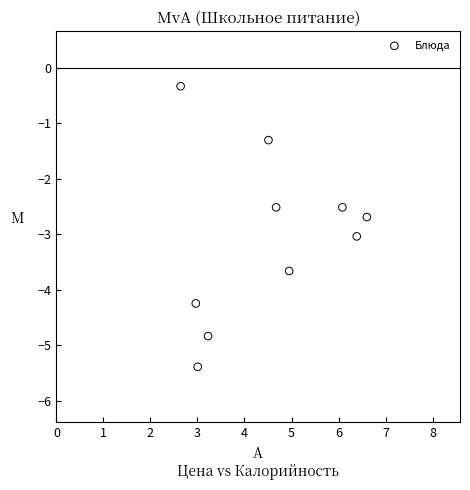

What is the average Y value?

-3.1